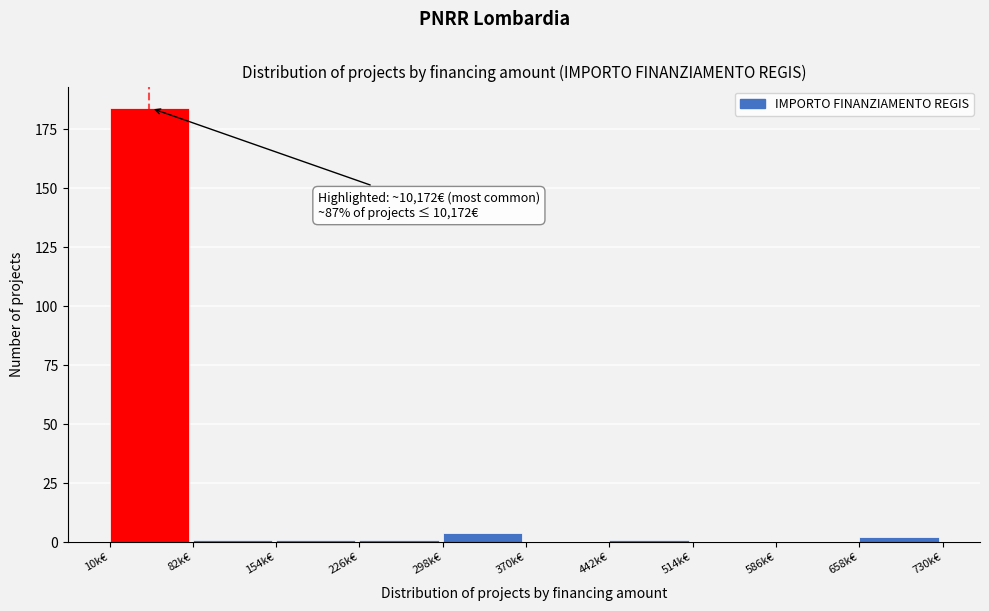

Reading left to right, extract all data points from this chart.

10k€=184	82k€=1	154k€=1	226k€=1	298k€=4	370k€=0	442k€=1	514k€=0	586k€=0	658k€=2